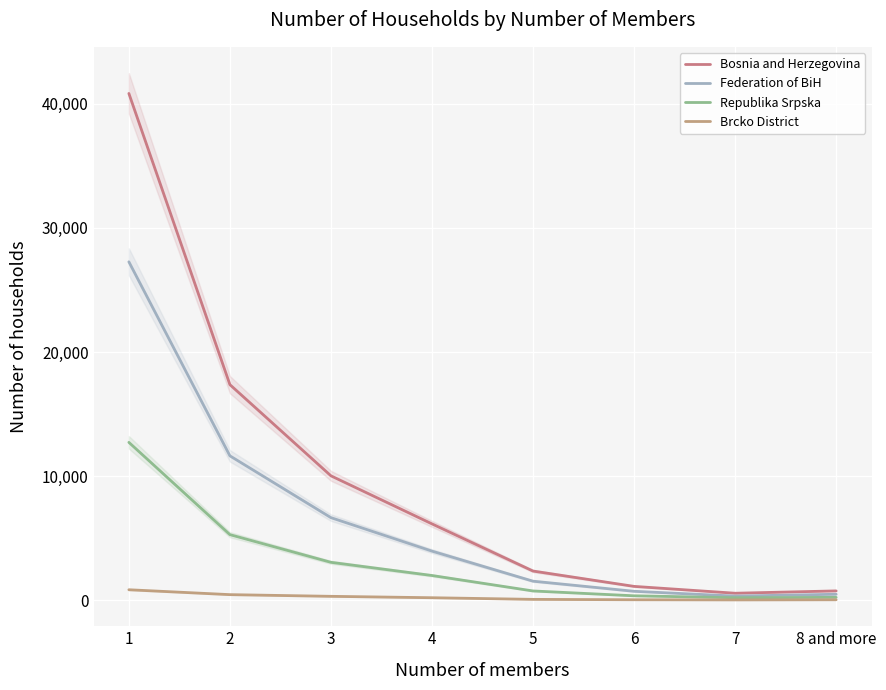

In Bosnia and Herzegovina, how many points are lower than both neighbors (excluding endpoints)?

1